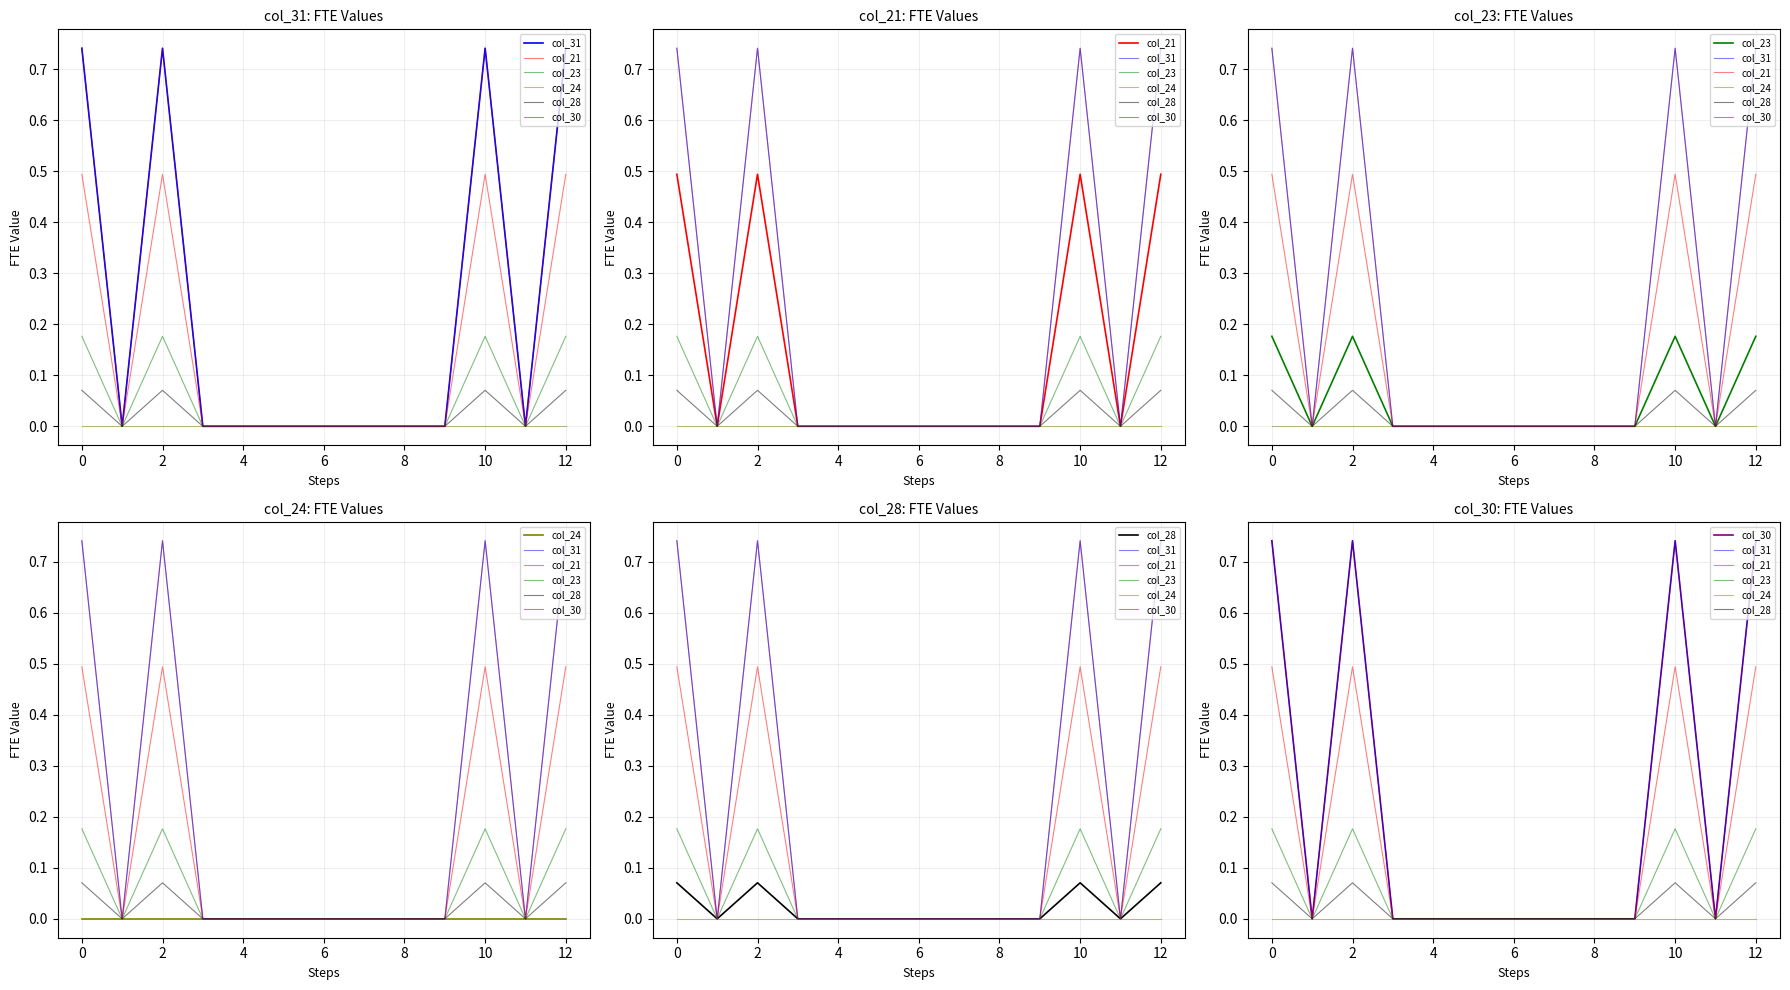

How many col_21 values are between 0 and 1?

13